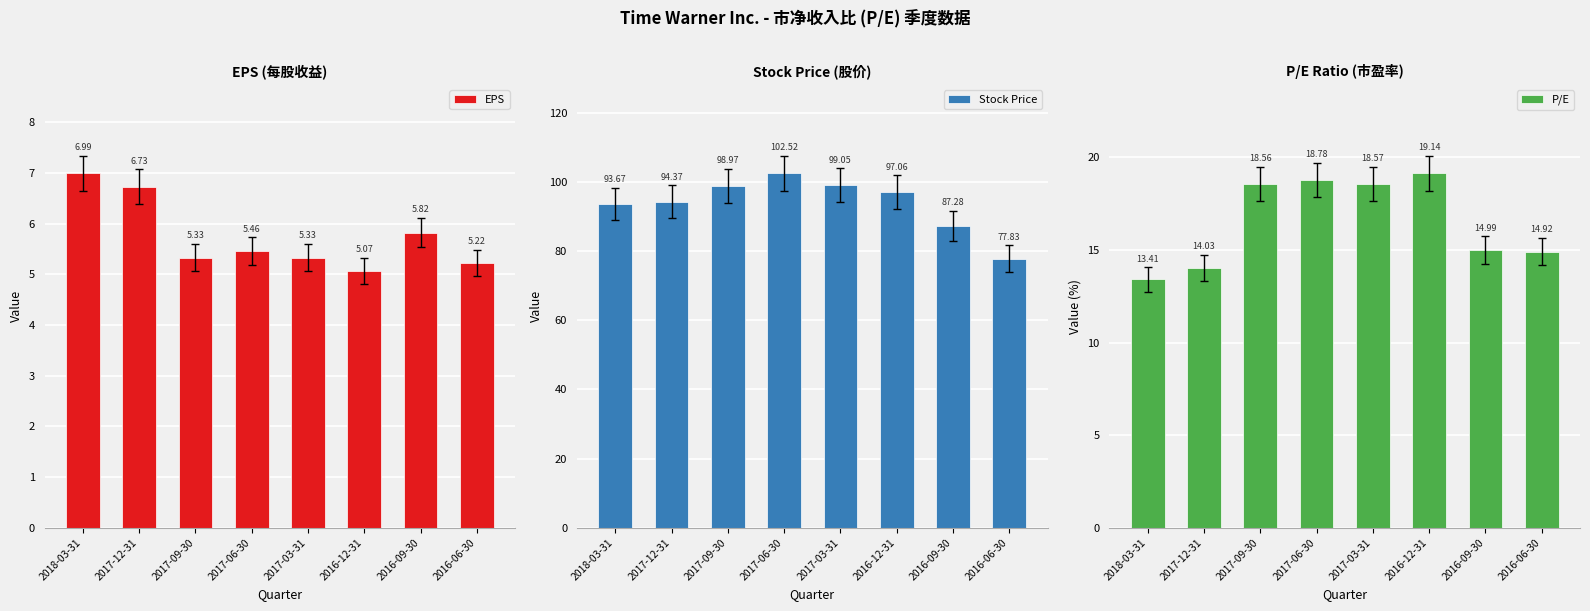

Reading right to left, transcribe all the data shown in this chart.

EPS: 2016-06-30=5.2	2016-09-30=5.8	2016-12-31=5.1	2017-03-31=5.3	2017-06-30=5.5	2017-09-30=5.3	2017-12-31=6.7	2018-03-31=7.0
Stock Price: 2016-06-30=77.8	2016-09-30=87.3	2016-12-31=97.1	2017-03-31=99.0	2017-06-30=102.5	2017-09-30=99.0	2017-12-31=94.4	2018-03-31=93.7
P/E: 2016-06-30=14.9	2016-09-30=15.0	2016-12-31=19.1	2017-03-31=18.6	2017-06-30=18.8	2017-09-30=18.6	2017-12-31=14.0	2018-03-31=13.4